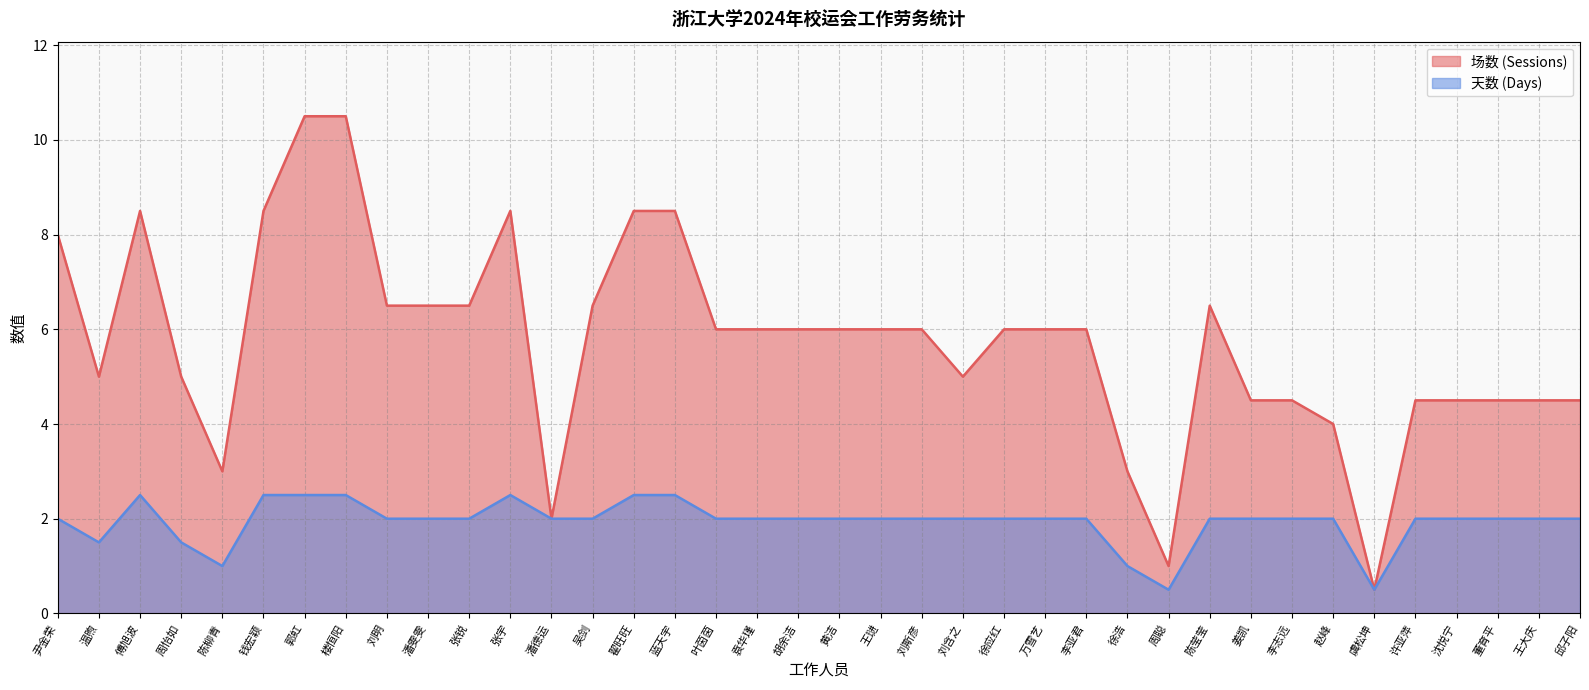

Reading left to right, extract all data points from this chart.

场数 (Sessions): 尹金荣=8.0	温煦=5.0	傅旭波=8.5	周怡如=5.0	陈柳青=3.0	钱宏颖=8.5	郭虹=10.5	楼恒阳=10.5	刘明=6.5	潘雯雯=6.5	张锐=6.5	张宇=8.5	潘德运=2.0	吴剑=6.5	翟旺旺=8.5	蓝天宇=8.5	叶茵茵=6.0	袁华瑾=6.0	胡余洁=6.0	黄洁=6.0	王琎=6.0	刘斯彦=6.0	刘含之=5.0	徐应红=6.0	万雪艺=6.0	李亚君=6.0	徐浩=3.0	周聪=1.0	陈莹莹=6.5	姜凯=4.5	李志远=4.5	赵峰=4.0	虞松坤=0.5	许亚萍=4.5	沈悦宁=4.5	董育平=4.5	王大庆=4.5	邱子阳=4.5
天数 (Days): 尹金荣=2.0	温煦=1.5	傅旭波=2.5	周怡如=1.5	陈柳青=1.0	钱宏颖=2.5	郭虹=2.5	楼恒阳=2.5	刘明=2.0	潘雯雯=2.0	张锐=2.0	张宇=2.5	潘德运=2.0	吴剑=2.0	翟旺旺=2.5	蓝天宇=2.5	叶茵茵=2.0	袁华瑾=2.0	胡余洁=2.0	黄洁=2.0	王琎=2.0	刘斯彦=2.0	刘含之=2.0	徐应红=2.0	万雪艺=2.0	李亚君=2.0	徐浩=1.0	周聪=0.5	陈莹莹=2.0	姜凯=2.0	李志远=2.0	赵峰=2.0	虞松坤=0.5	许亚萍=2.0	沈悦宁=2.0	董育平=2.0	王大庆=2.0	邱子阳=2.0